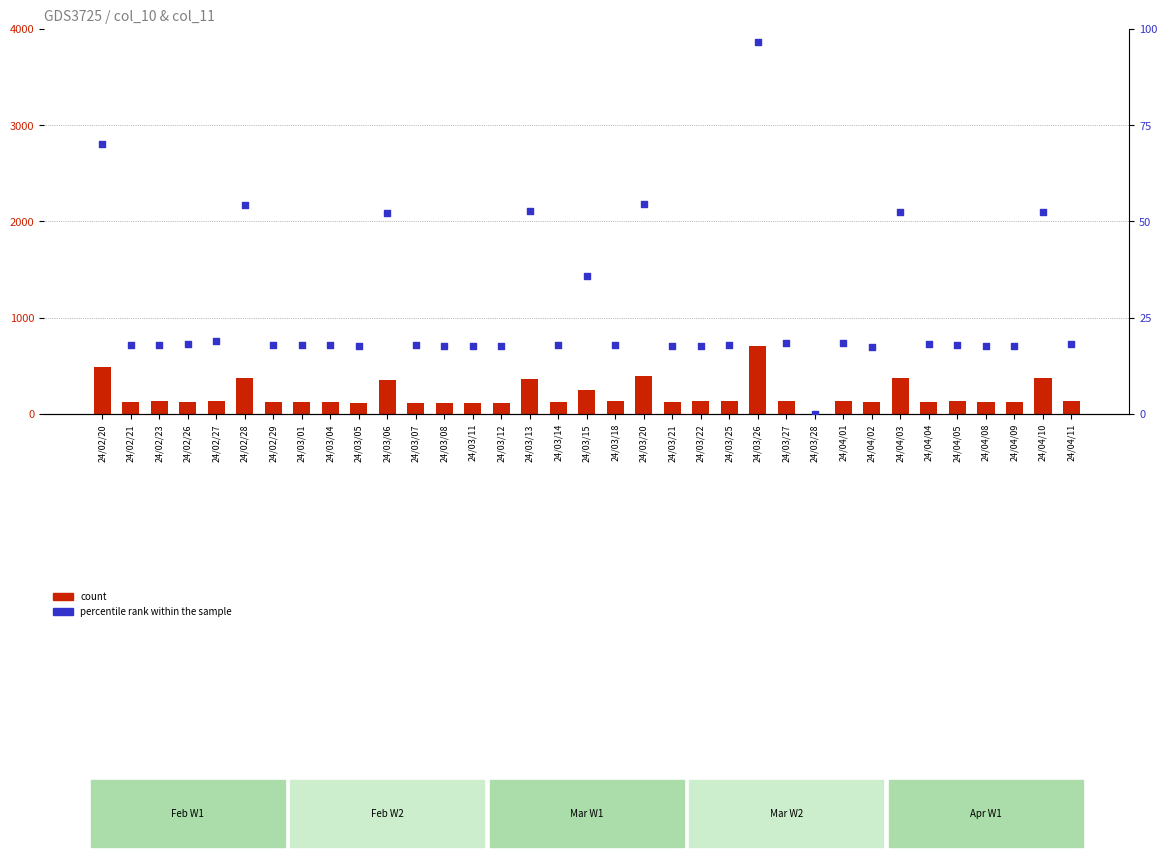

At how many categories does at least one series exceed 324?

8